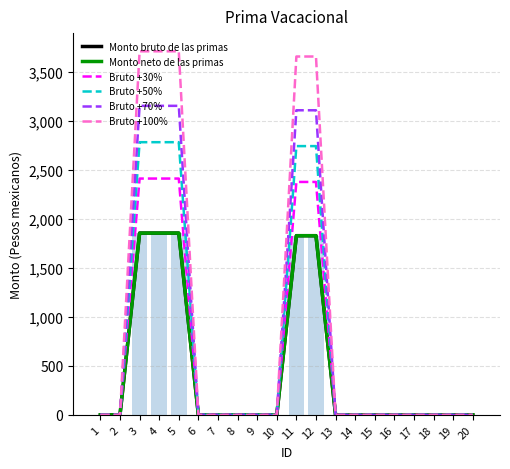

At which label is Monto bruto de las primas closest to 926?

11